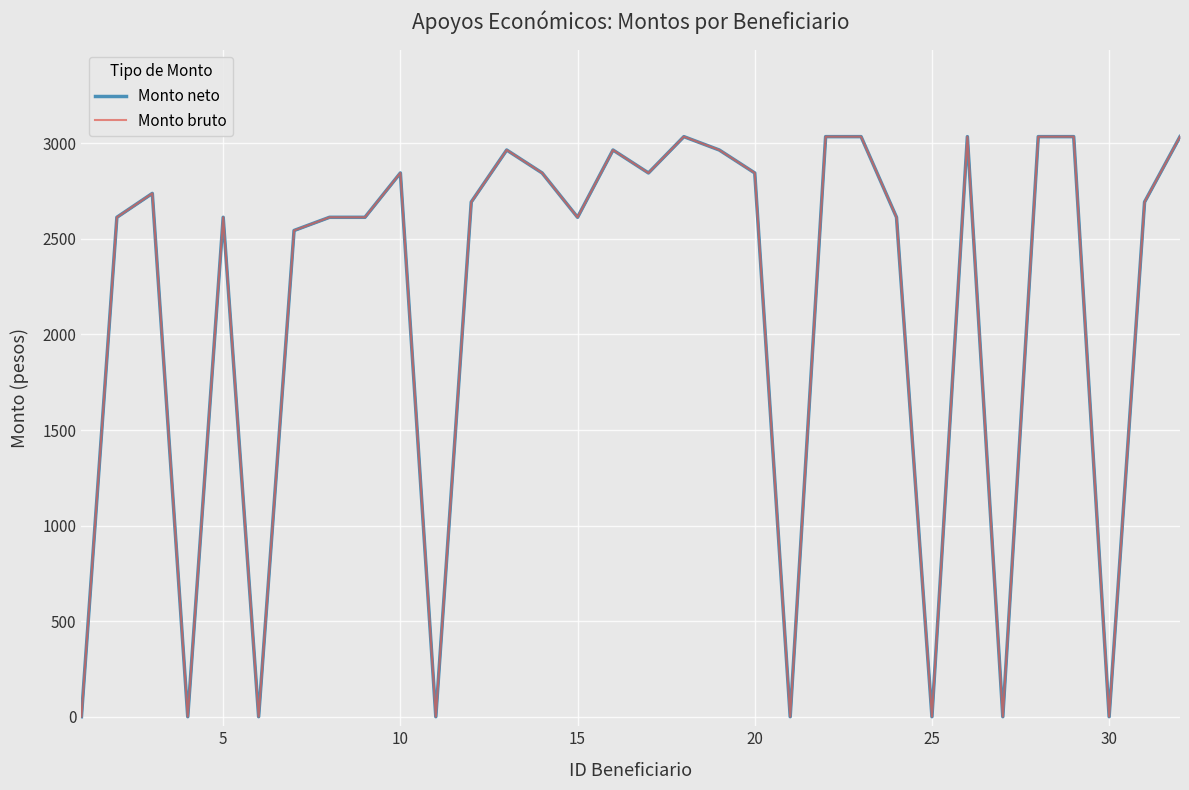

Which series has the widest spread of values?

Monto neto